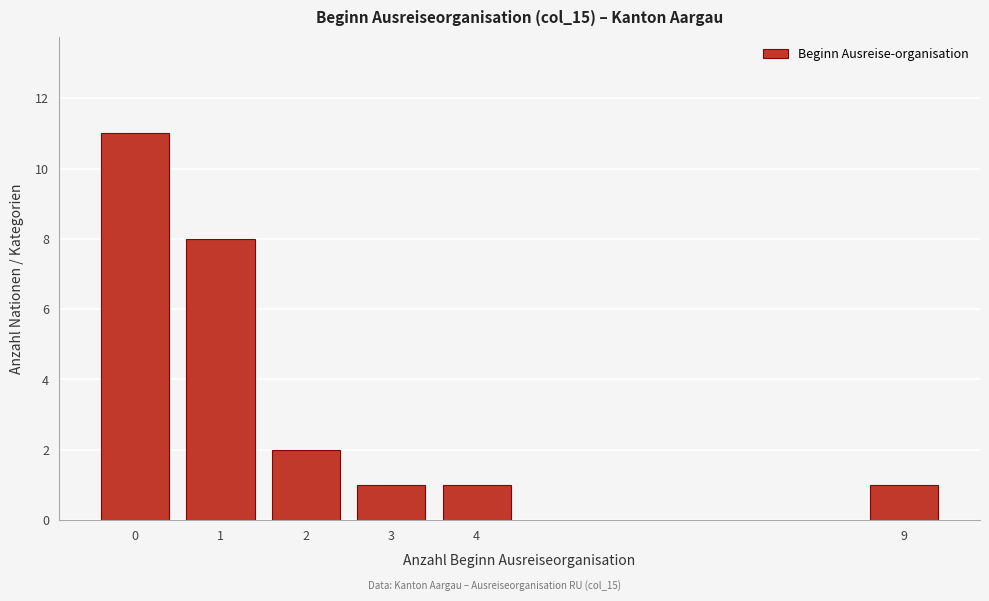

Reading right to left, what are all the values shown in this chart?

9=1	4=1	3=1	2=2	1=8	0=11